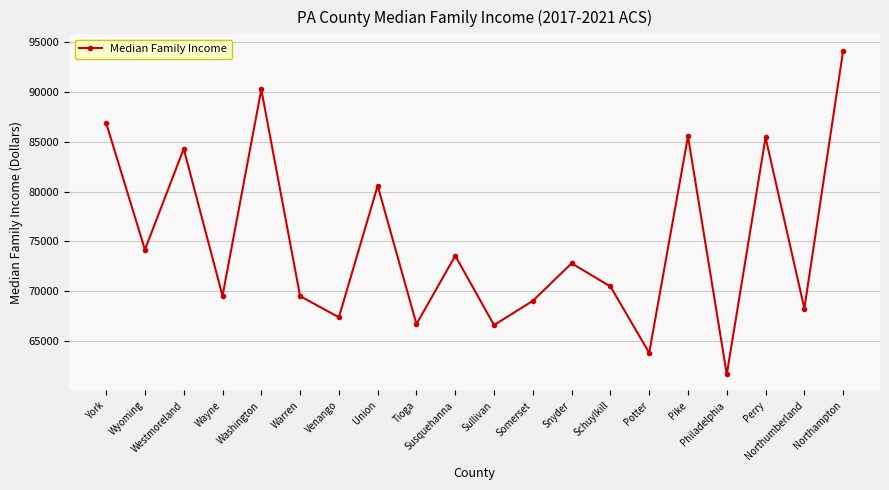

Is it true that the value at Somerset is 69036?

True